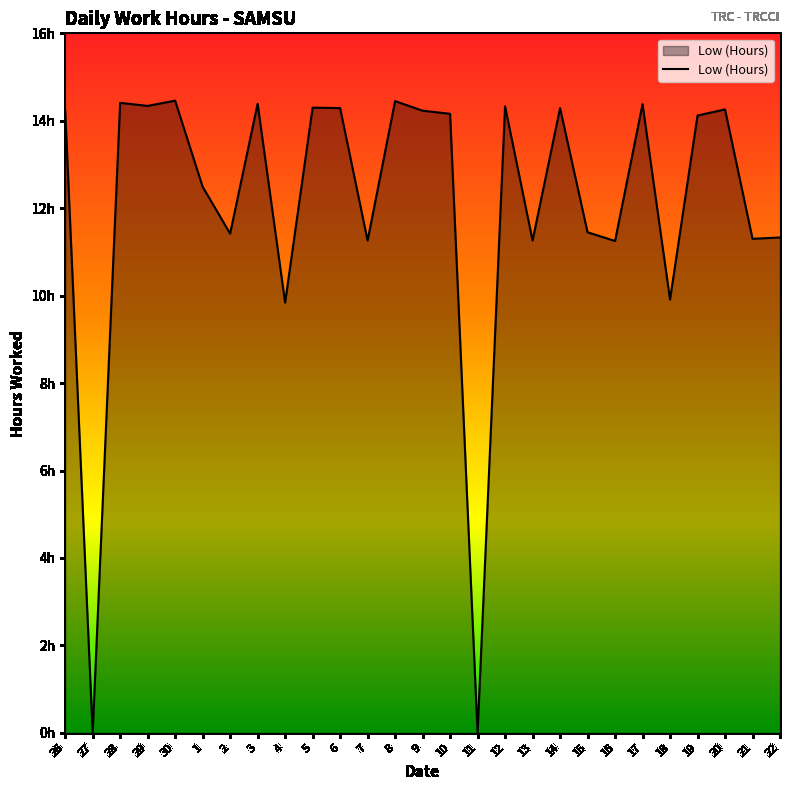

What is the sum of the values at 10 and 7?

25.4